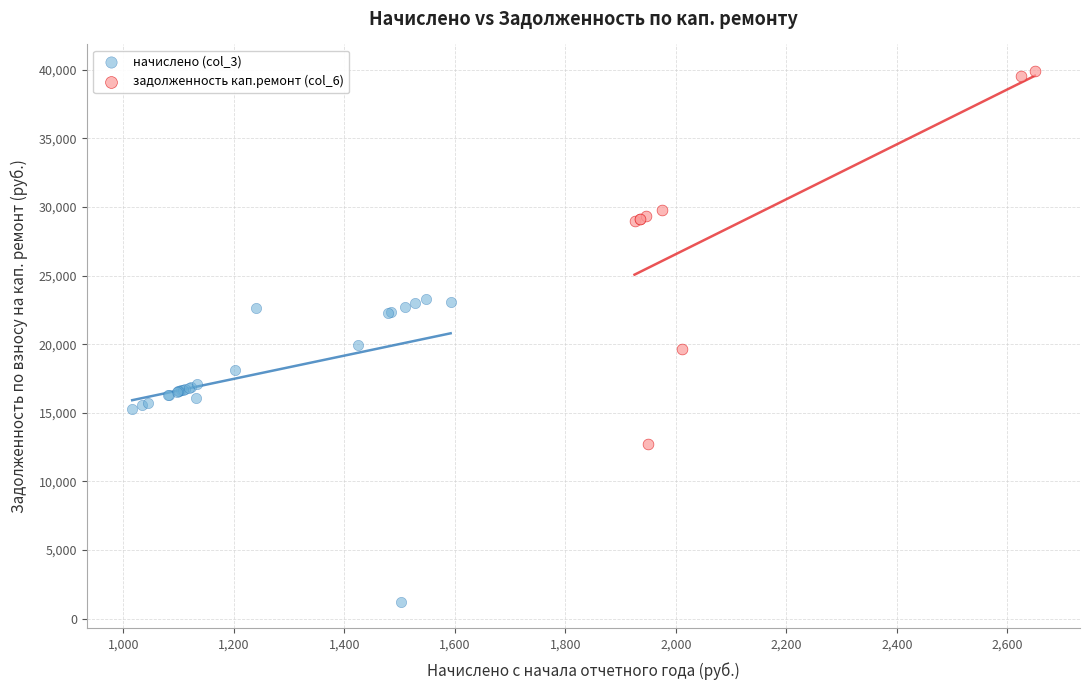

Which series reaches the minimum Y coordinate?

начислено (col_3)